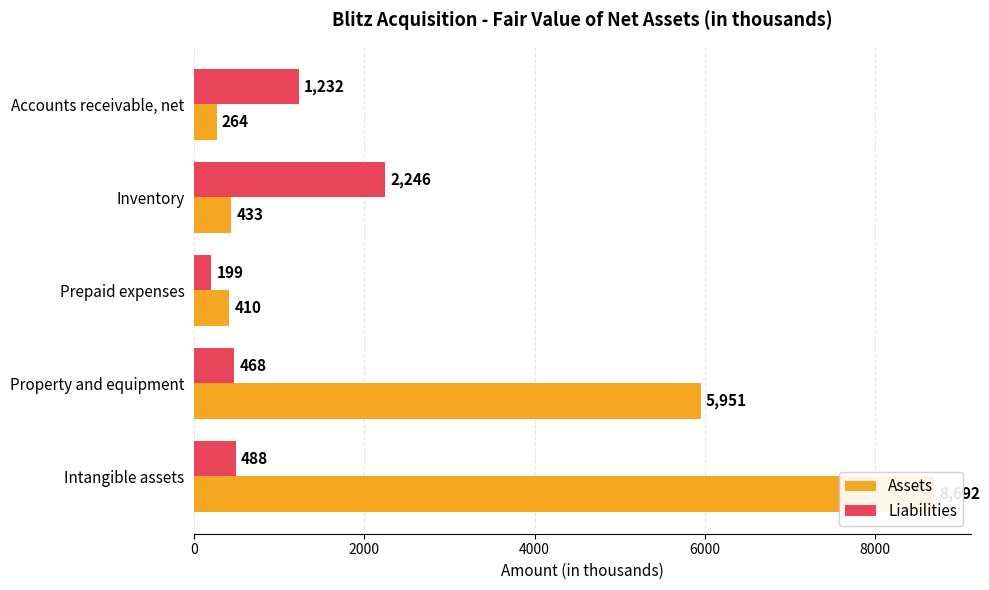

What is the value of the Assets bar at the 3rd from the left?

410